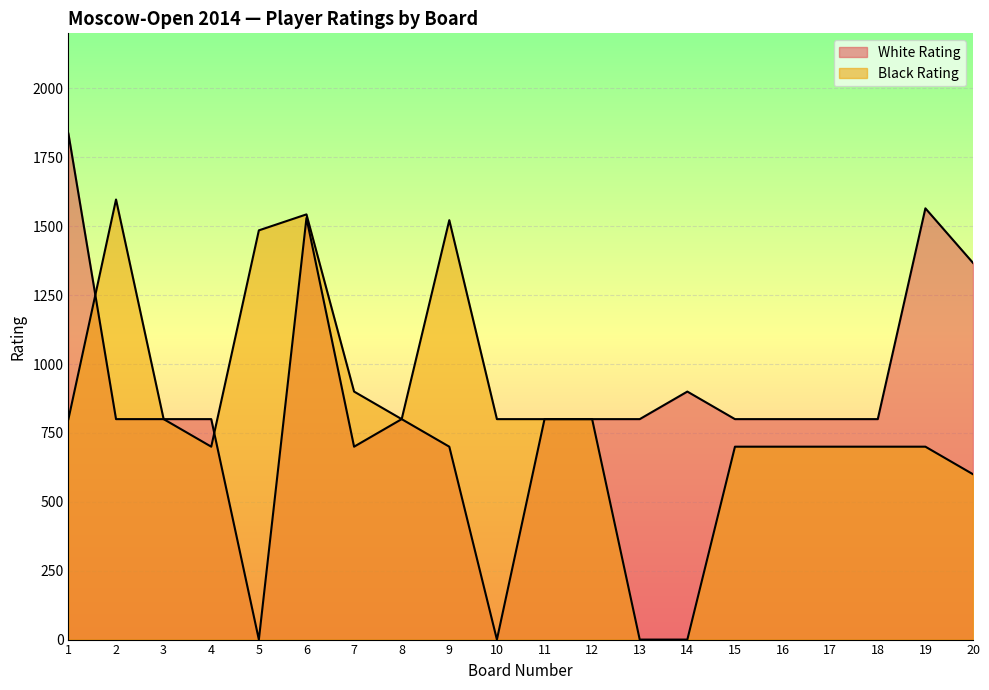

How many series are shown in this chart?

2